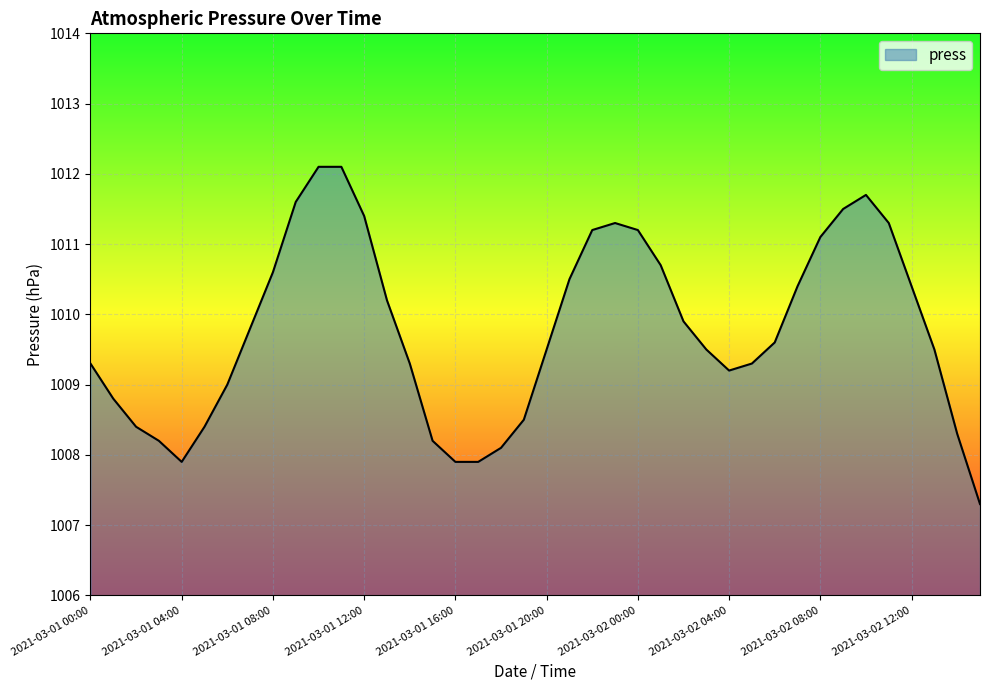

What is the minimum value shown in the chart?

1007.3